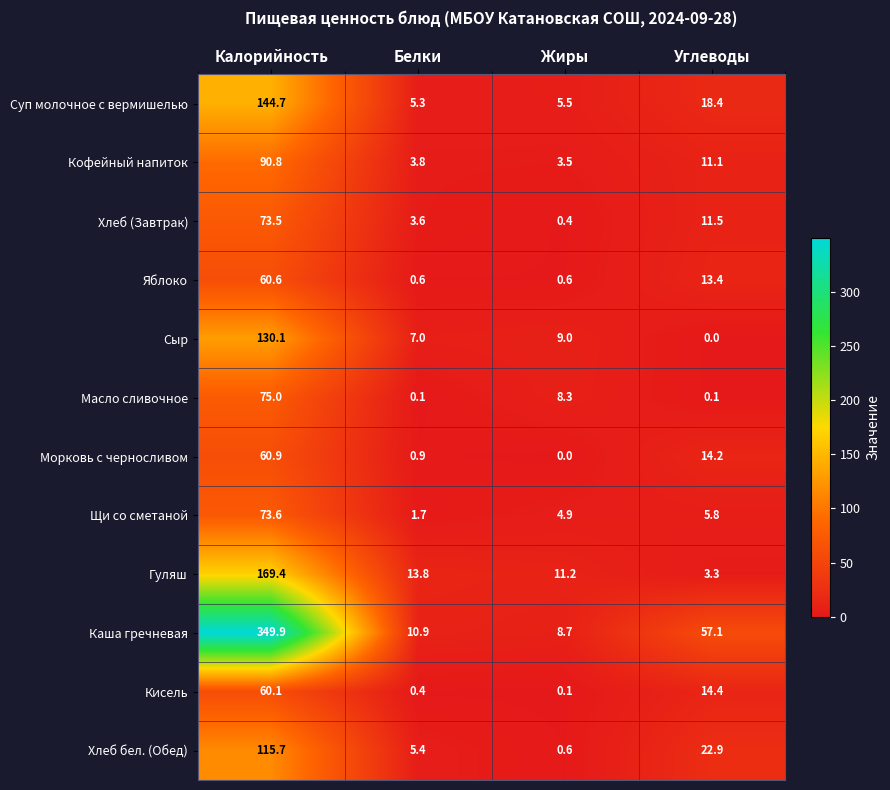

At which label does Щи со сметаной first exceed 5?

Калорийность